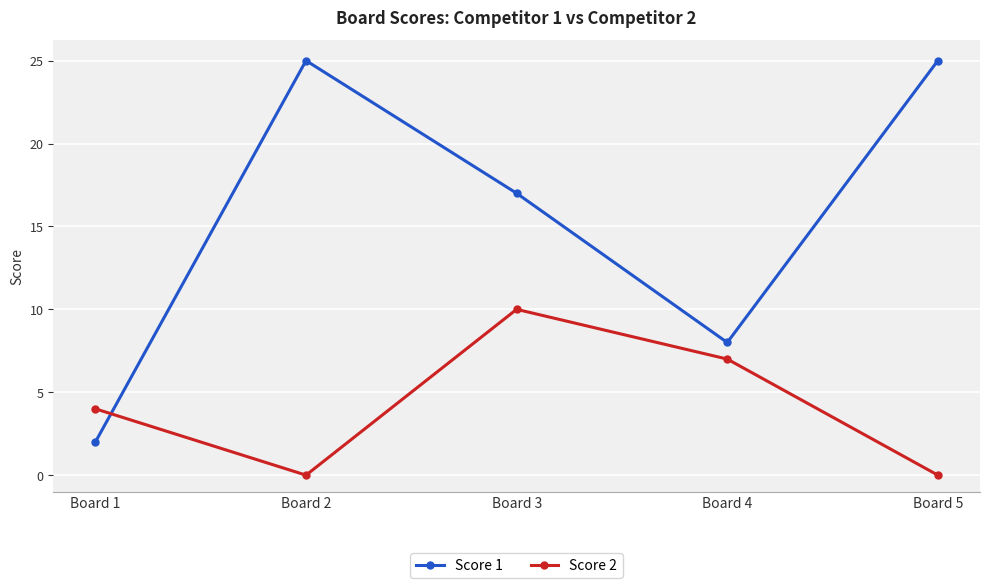

The Score 1 series shows 6 at Board 3. True or false?

False